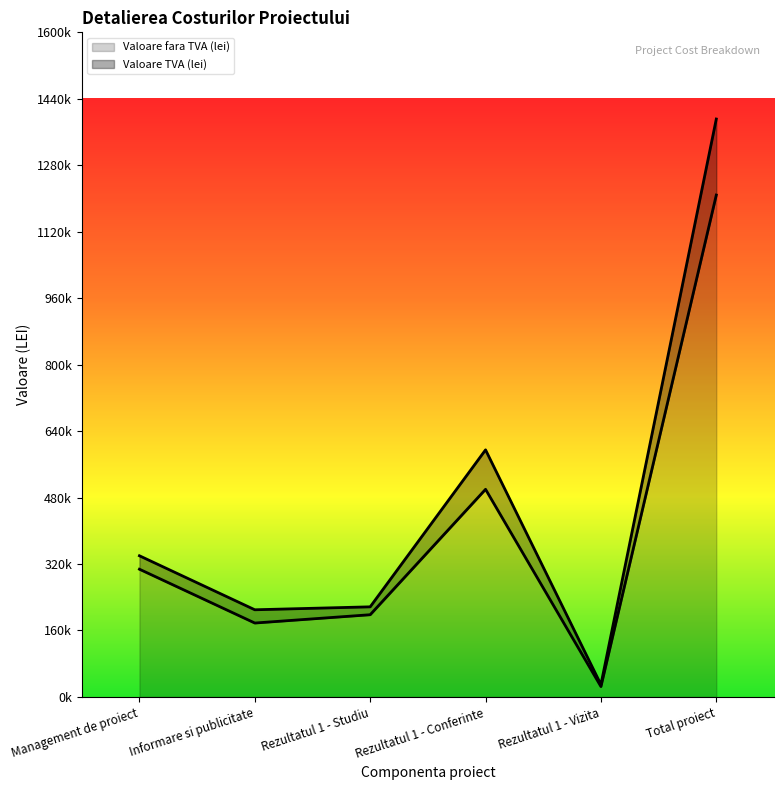

Is it true that Valoare TVA (lei) equals 217000 at Rezultatul 1 - Studiu?

True